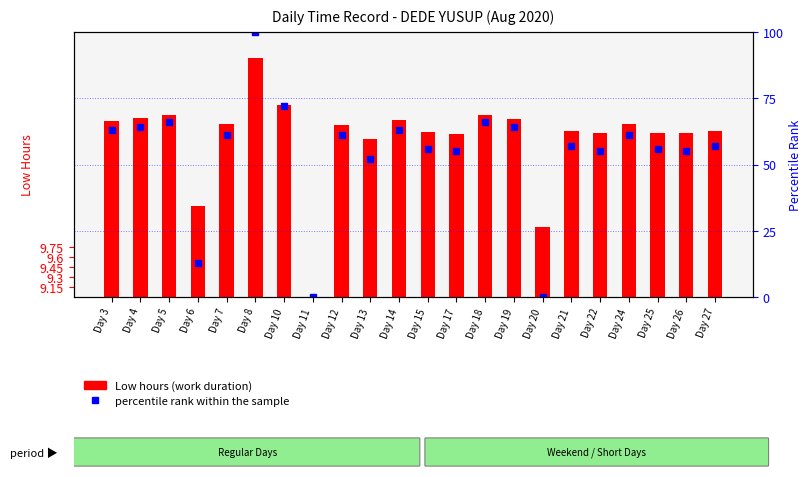

What is the total value across all series at Day 7?

72.6